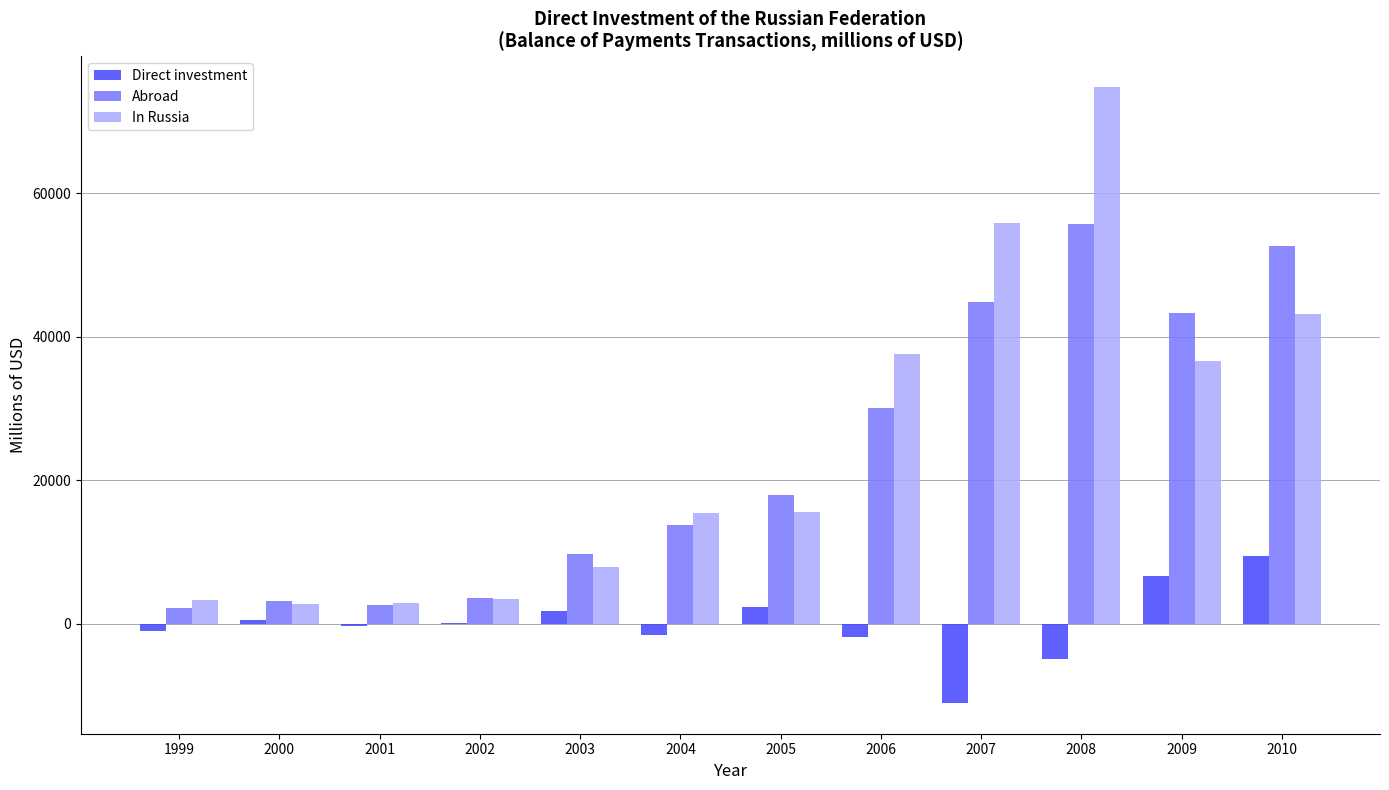

What is the greatest value displayed?

74782.9